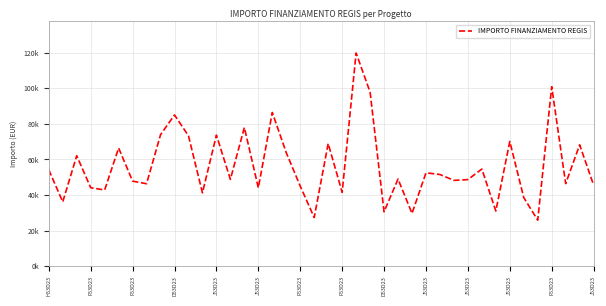

Where is the first local minimum?

F53D23